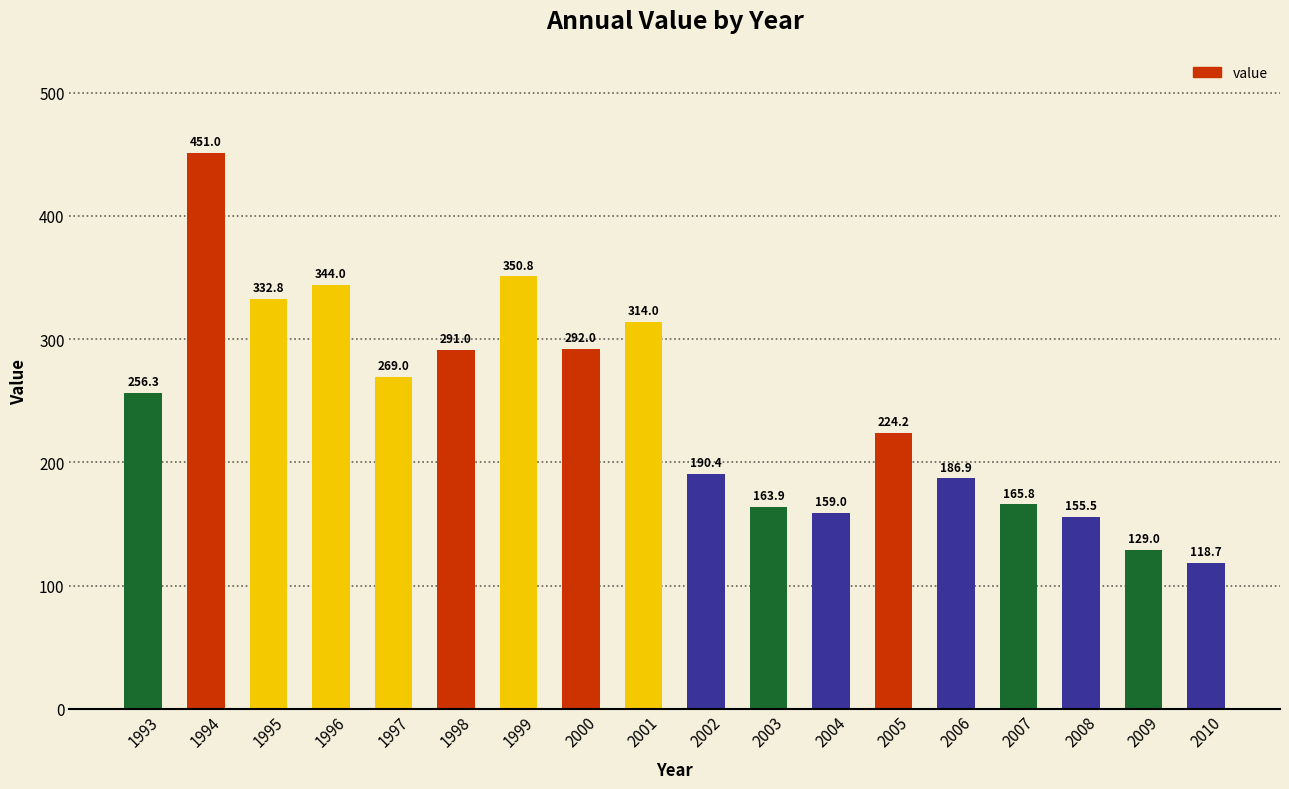

What is the value of the 3rd bar from the left?

332.8